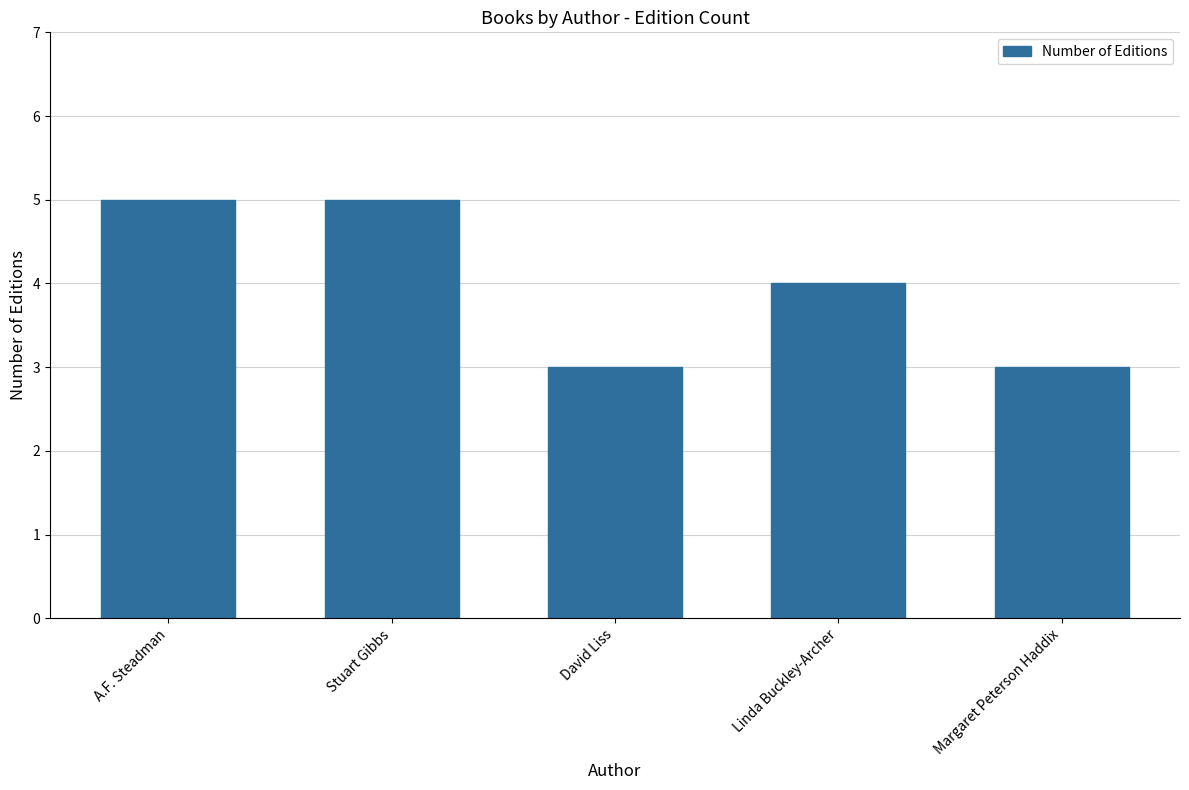

What is the difference between the maximum and minimum values?

2